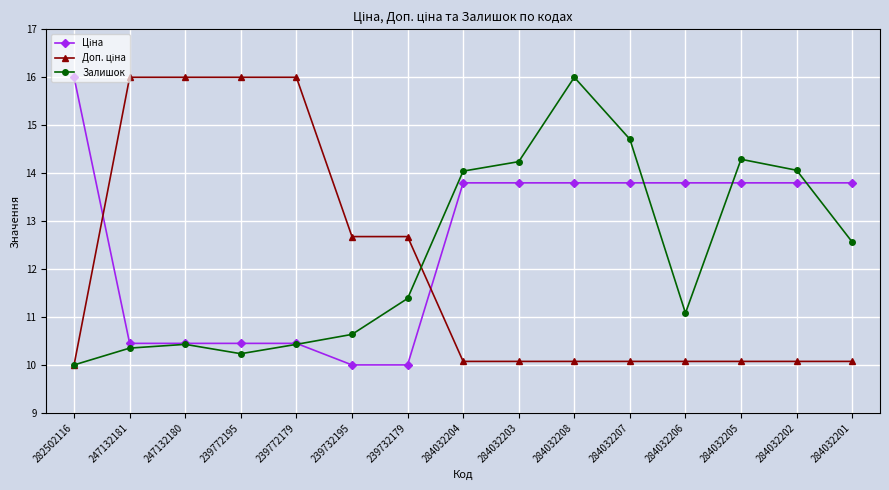

What is the label of the 7th point from the left?

239732179